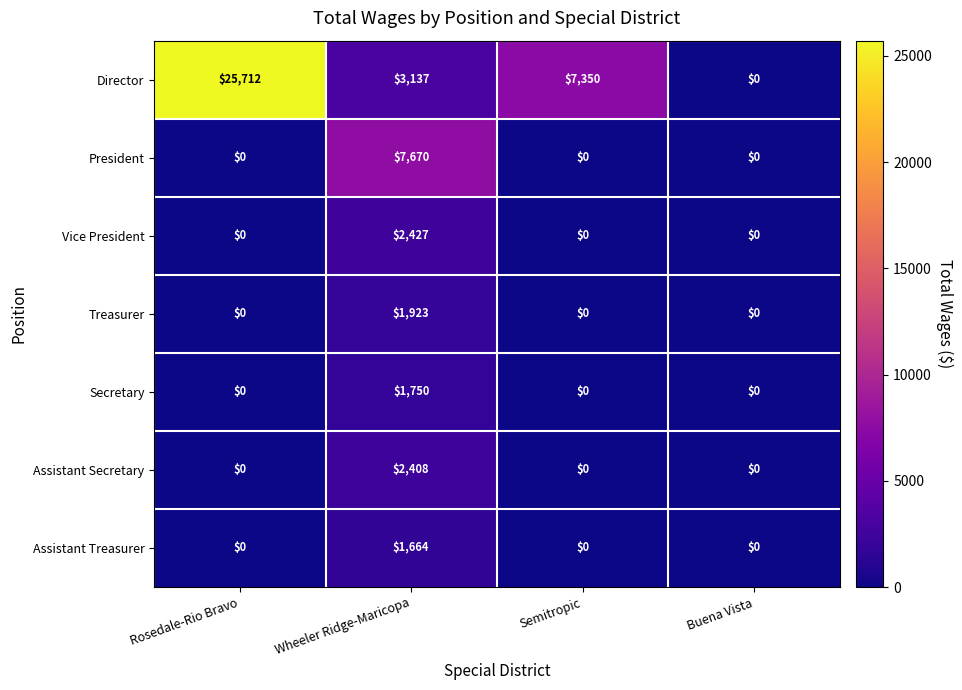

At which category is the sum across all series the highest?

Rosedale-Rio Bravo